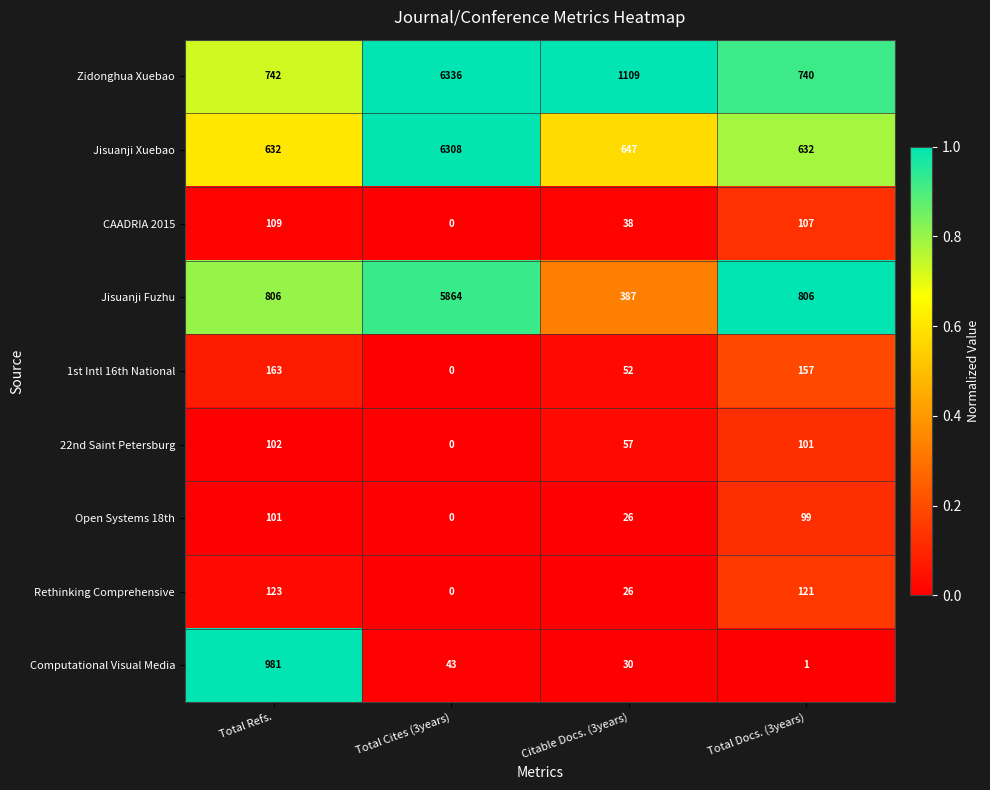

The CAADRIA 2015 series shows 0 at Total Cites (3years). True or false?

True